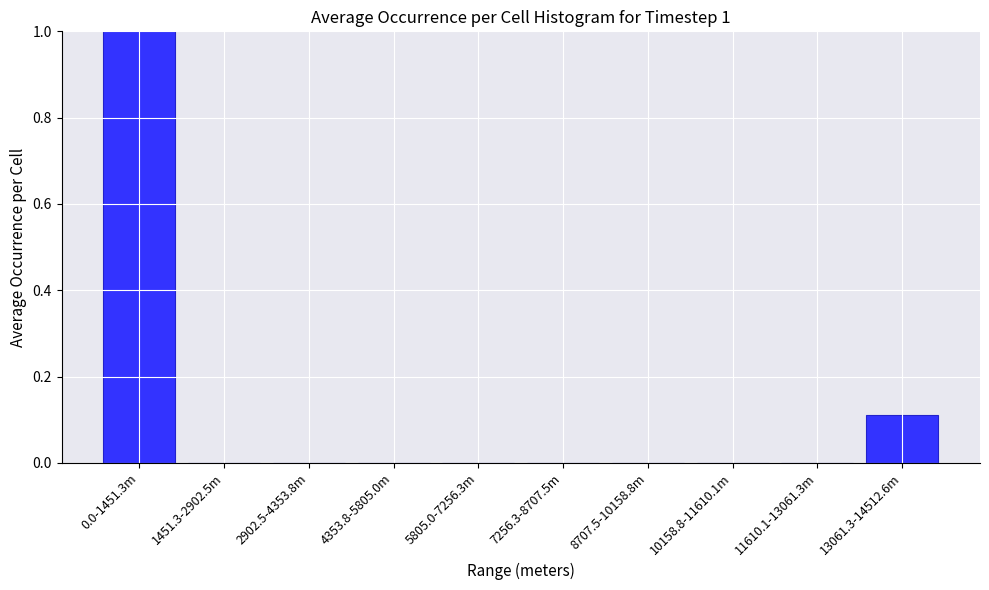

What is the change in value from 4353.8-5805.0m to 13061.3-14512.6m?

+0.1